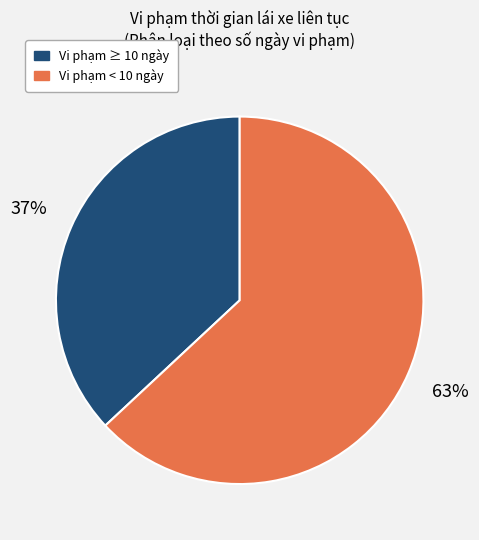

How many segments does this pie chart have?

2